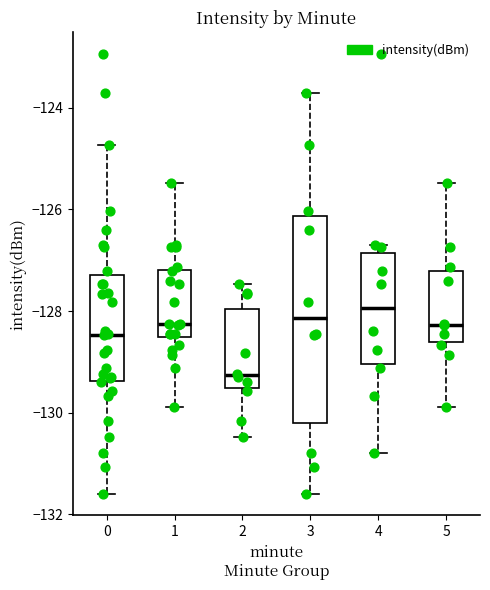

Reading left to right, read every box against the y-axis: the position of its median line, the range the box covers, and the ends of its whiskers. The values are not printed on the chart, so give them approximately, as read against the axis.

0: median -128.4, box -129.4 to -127.2, whiskers -131.6 to -124.8
1: median -128.2, box -128.6 to -127.2, whiskers -129.8 to -125.4
2: median -129.2, box -129.6 to -128.0, whiskers -130.4 to -127.4
3: median -128.2, box -130.2 to -126.2, whiskers -131.6 to -123.8
4: median -128.0, box -129.0 to -126.8, whiskers -130.8 to -126.6
5: median -128.2, box -128.6 to -127.2, whiskers -129.8 to -125.4